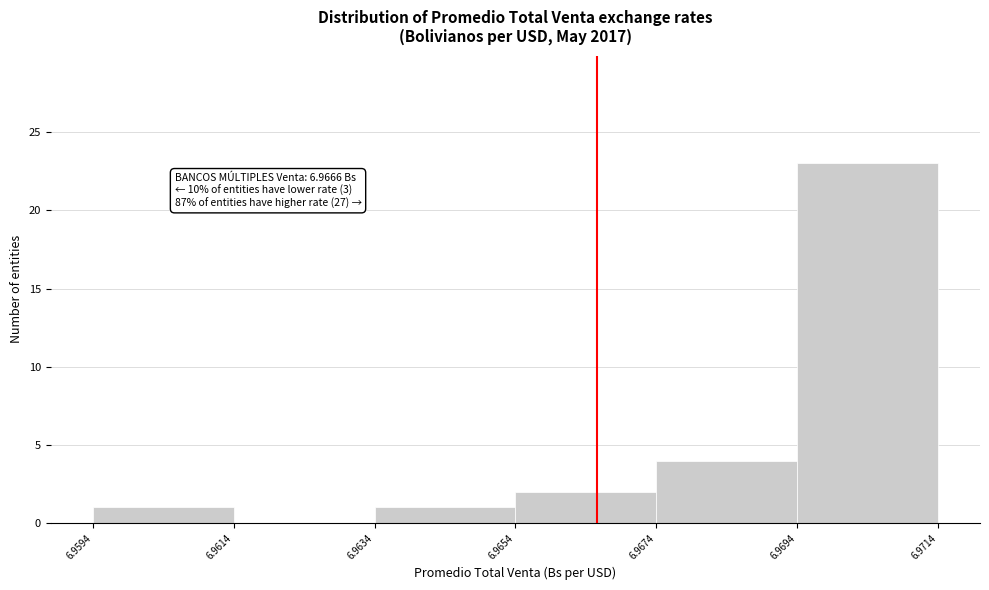

Over which range of the x-axis is the bar tallest?

6.9694 to 6.9714